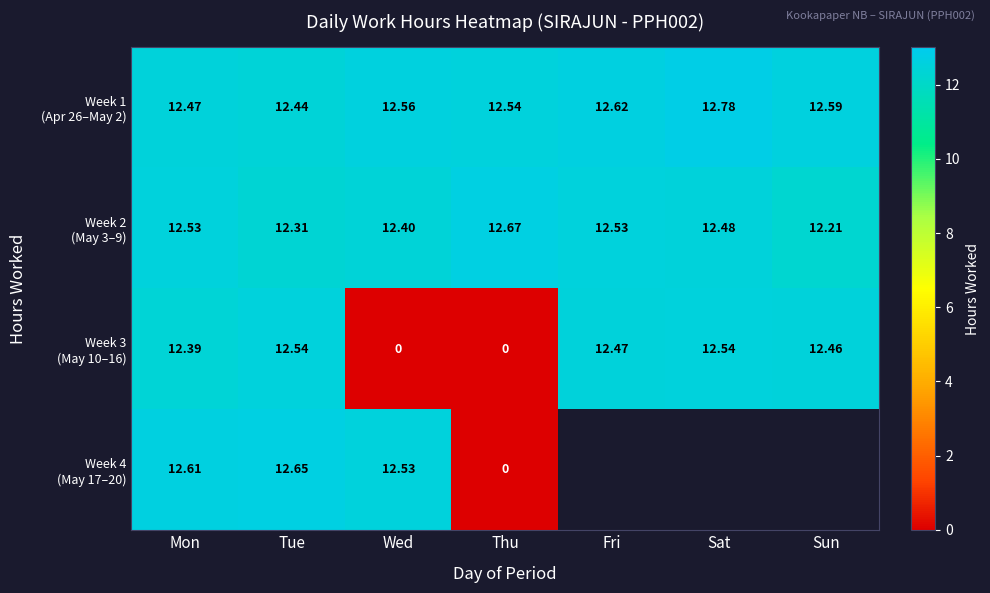

Which series changed the most between Thu and Sun?

Week 3 (May 10–16)